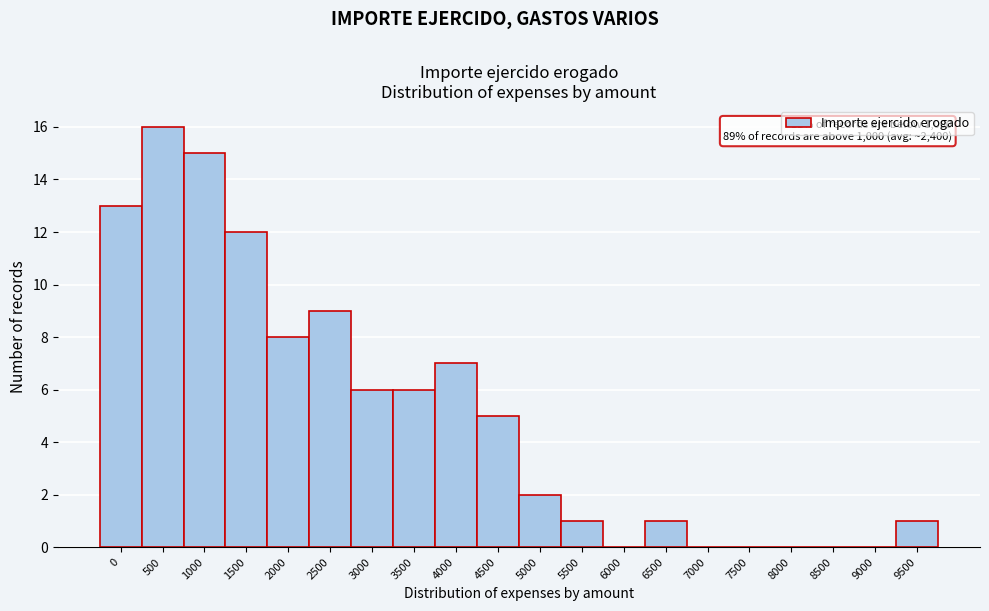

Reading left to right, transcribe all the data shown in this chart.

0=13	500=16	1000=15	1500=12	2000=8	2500=9	3000=6	3500=6	4000=7	4500=5	5000=2	5500=1	6000=0	6500=1	7000=0	7500=0	8000=0	8500=0	9000=0	9500=1